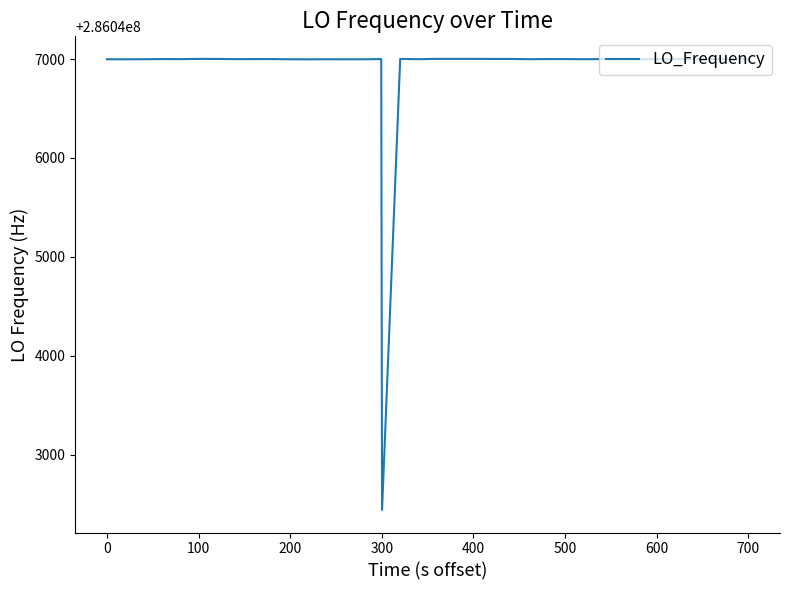

What is the smallest value displayed?

286042442.5